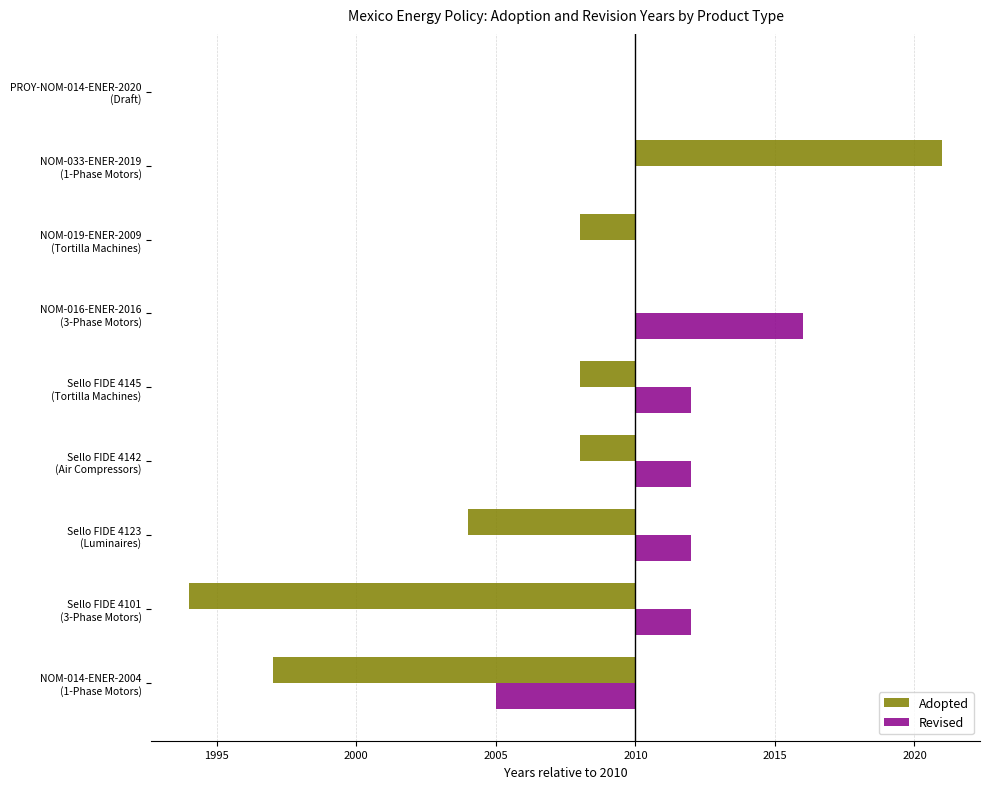

What is the difference between the maximum and minimum values in the Adopted series?

27